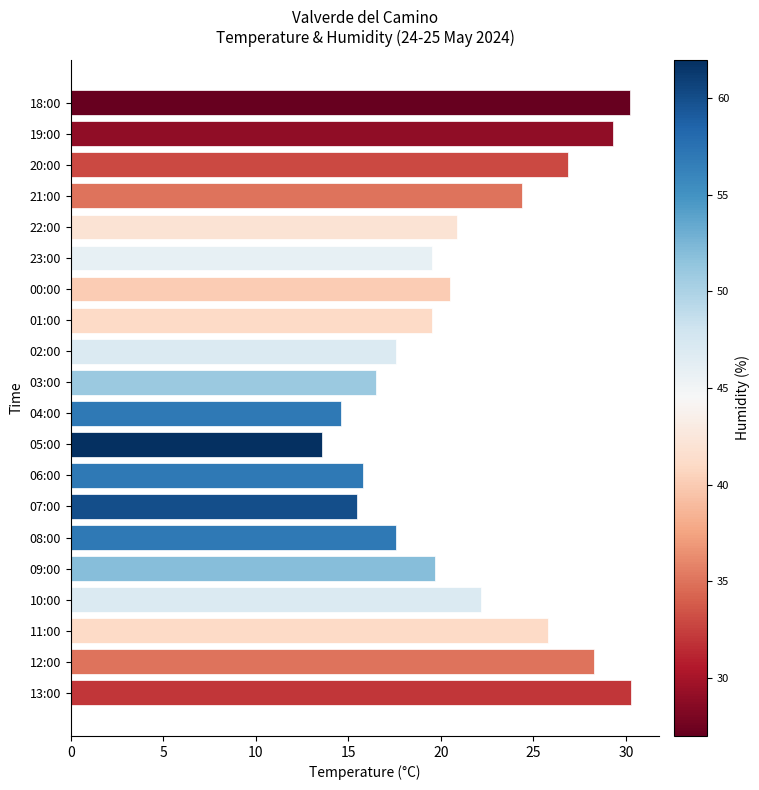

How many series are shown in this chart?

1